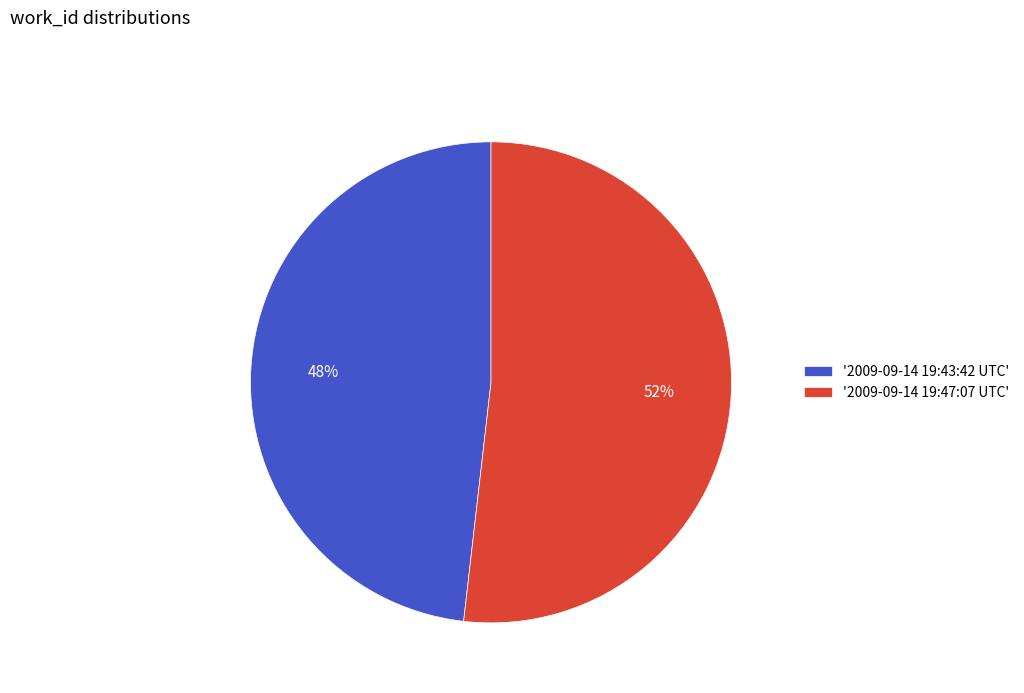

Which has a higher value, '2009-09-14 19:43:42 UTC' or '2009-09-14 19:47:07 UTC'?

'2009-09-14 19:47:07 UTC'